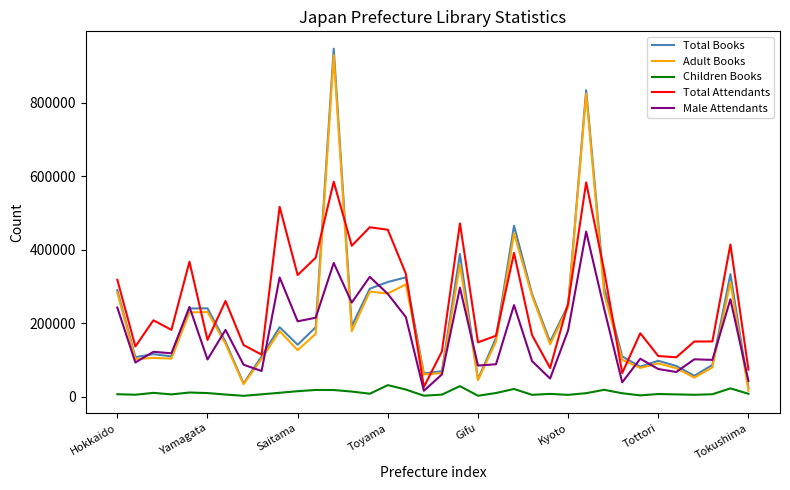

What is the highest value of the Children Books series?

31286